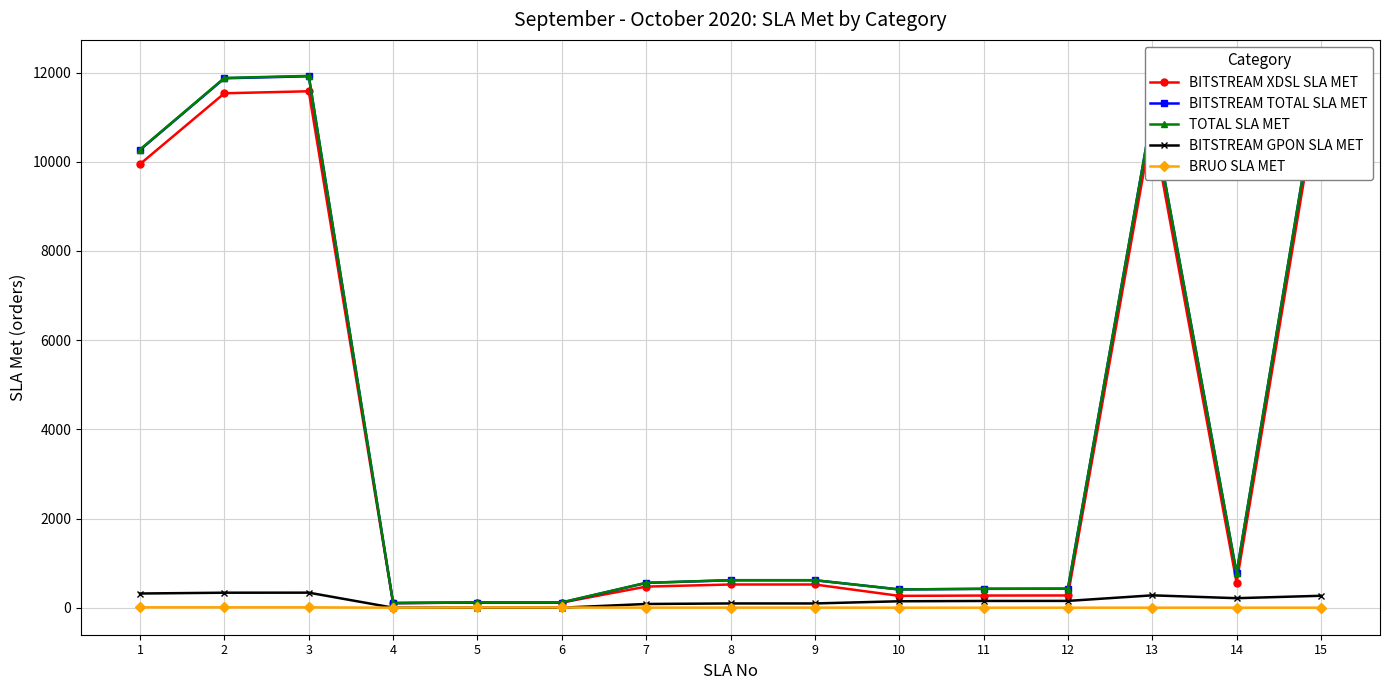

The TOTAL SLA MET series shows 822 at 7. True or false?

False